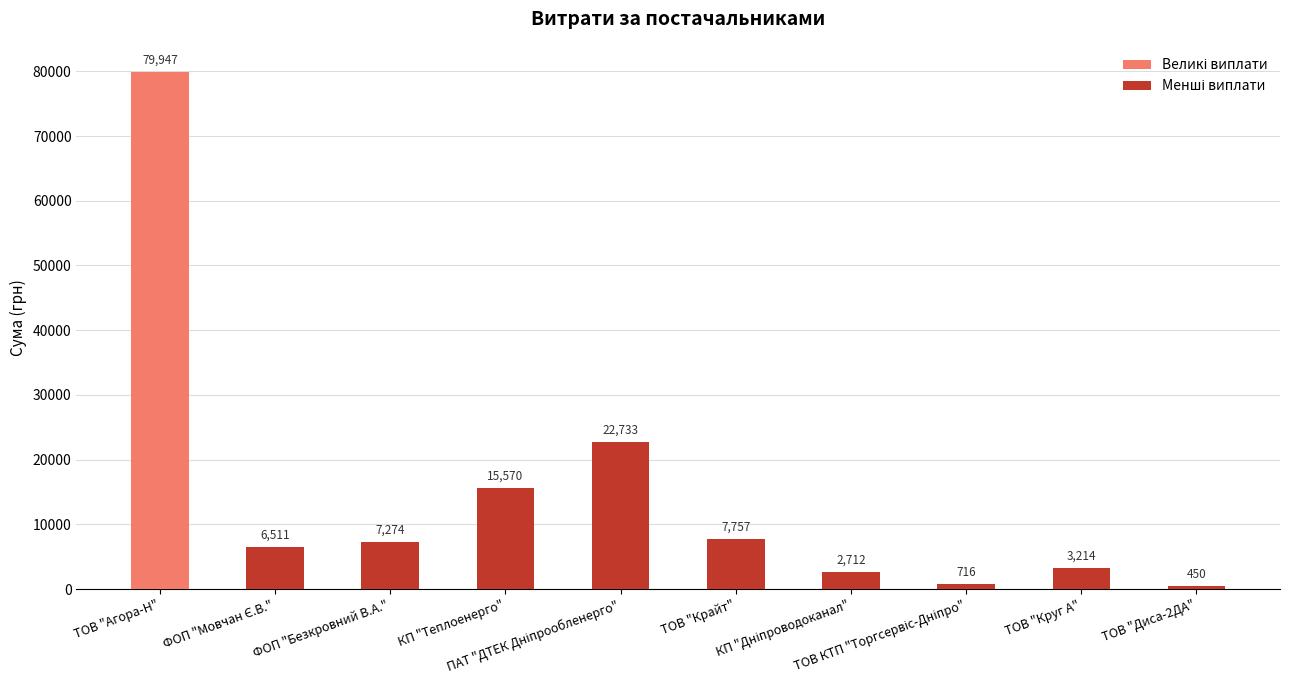

What is the ratio of the value at ТОВ "Крайт" to the value at ТОВ "Диса-2ДА"?

17.2